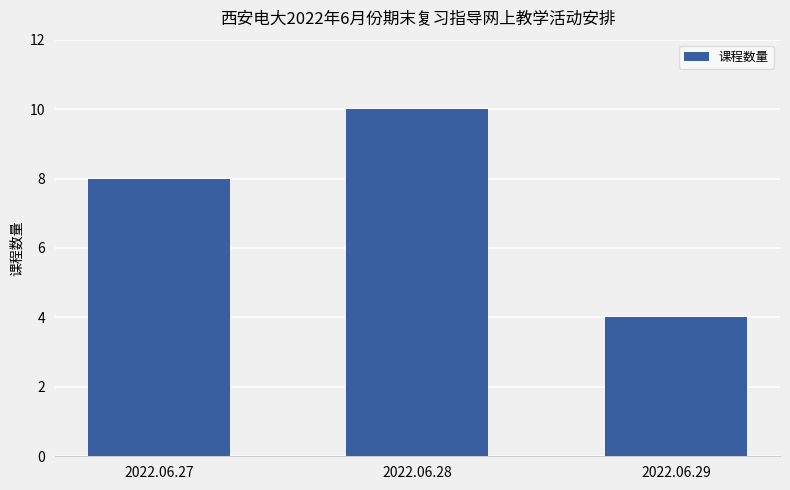

What is the minimum value shown in the chart?

4